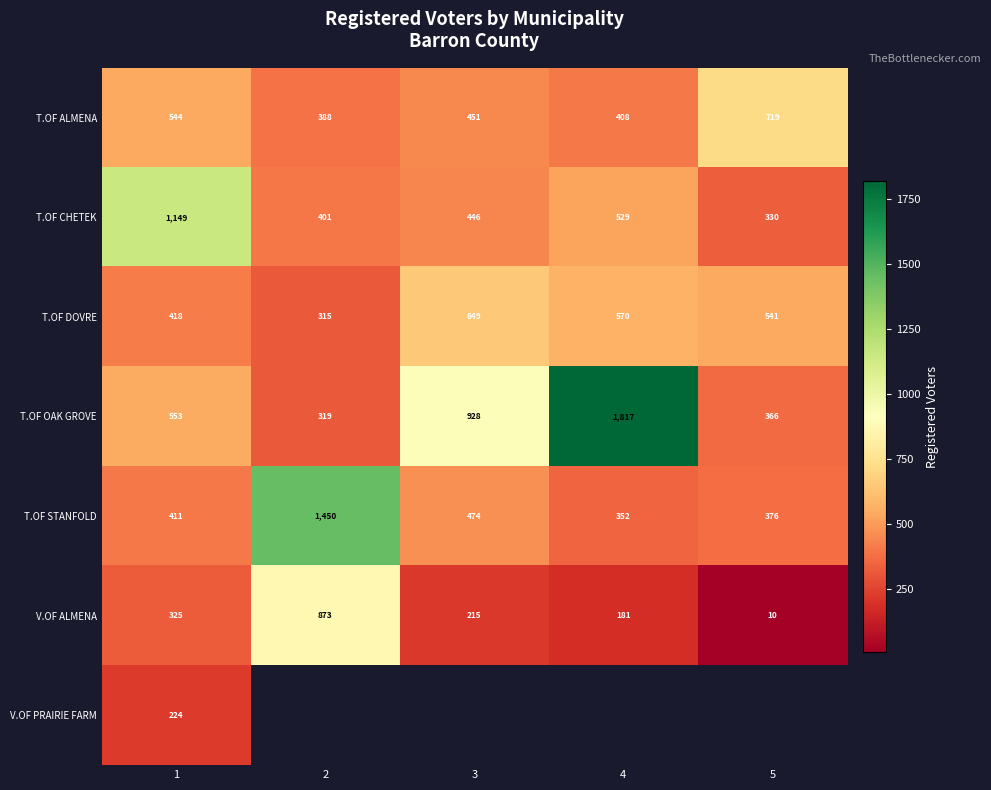

Count the number of categories in the chart.

5